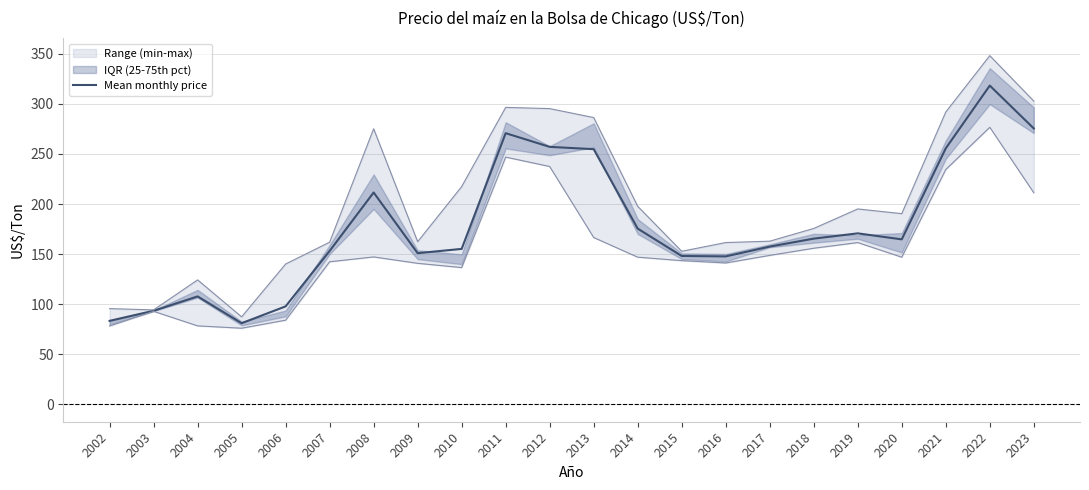

The chart shows a value of 97.8 at 2006. True or false?

True